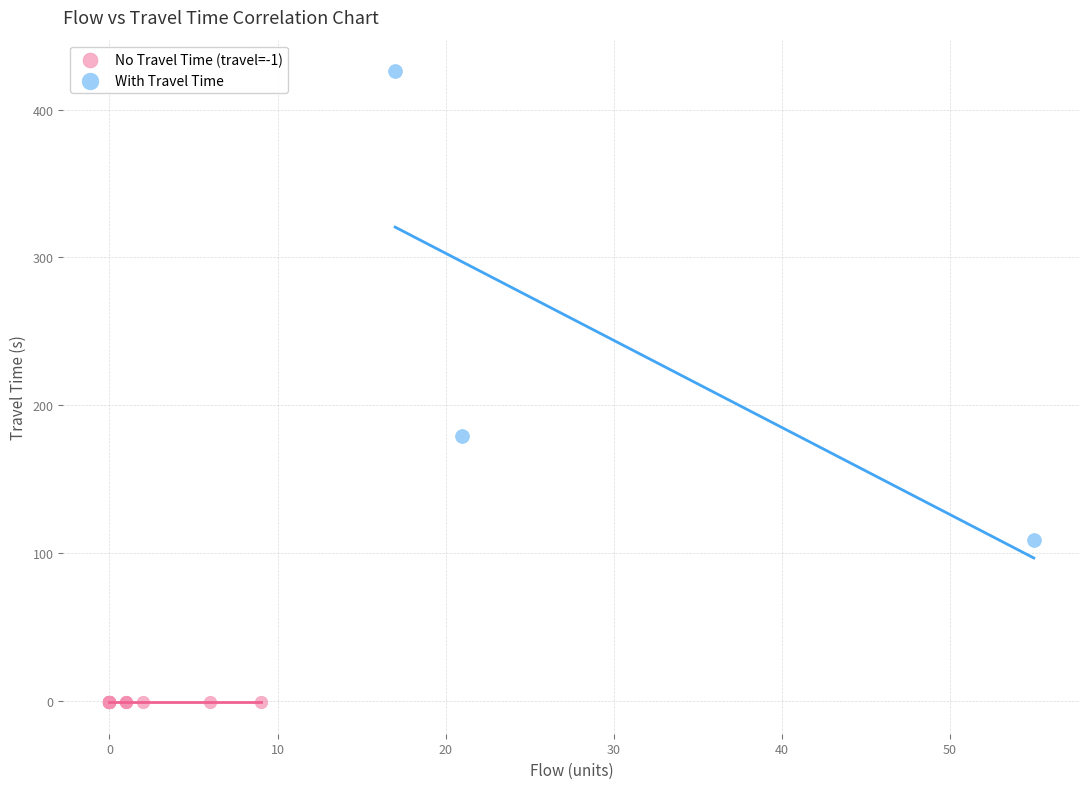

Which series contains the lowest Y value?

No Travel Time (travel=-1)